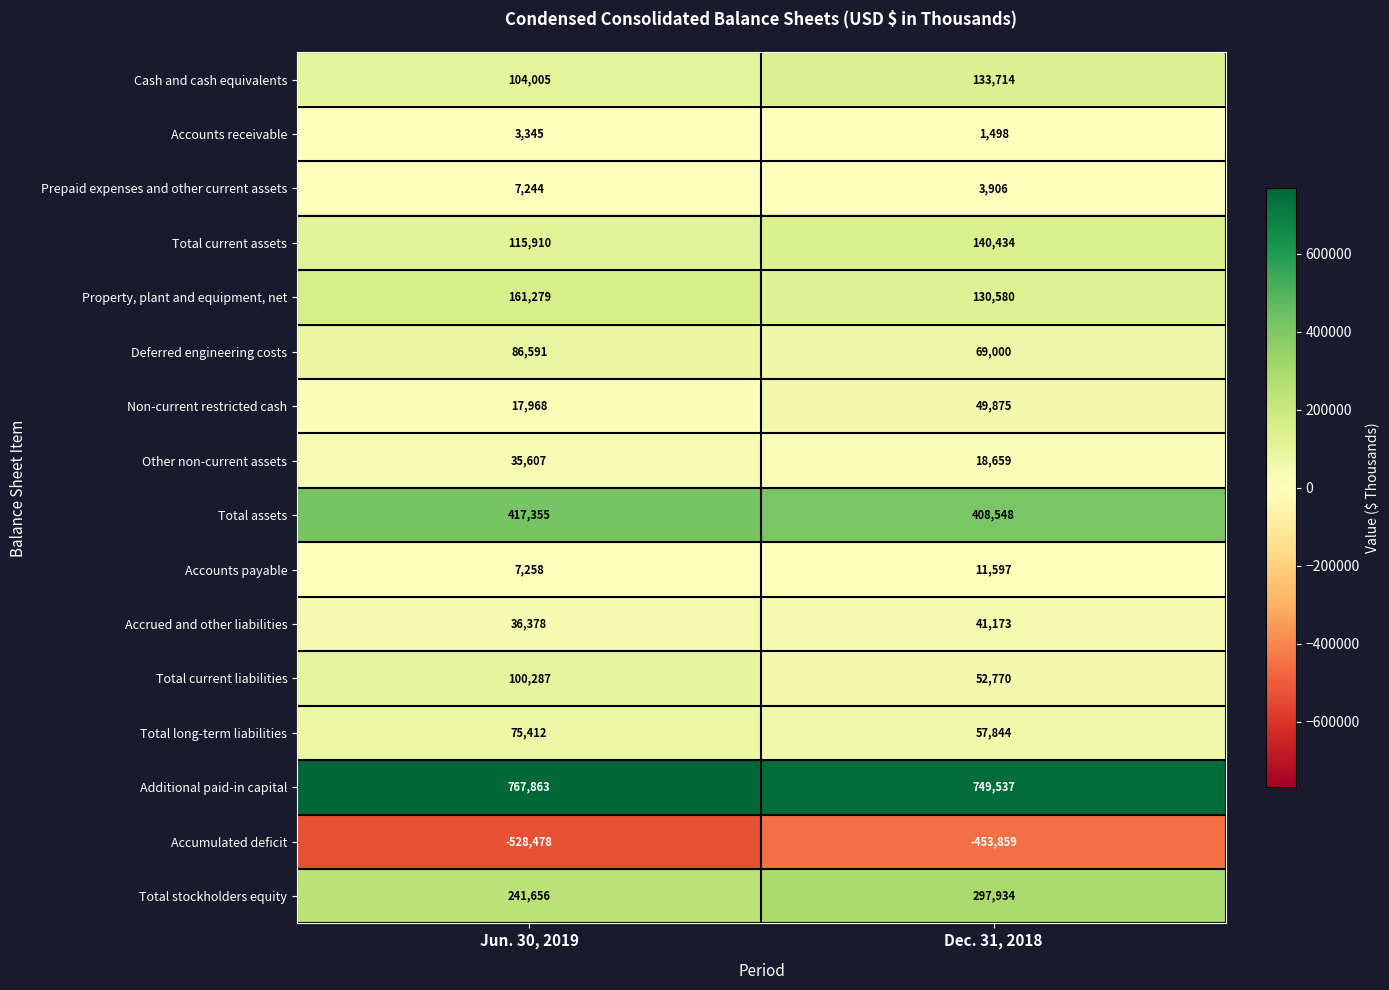

Read the Cash and cash equivalents value at Dec. 31, 2018, to the nearest 50.

133700